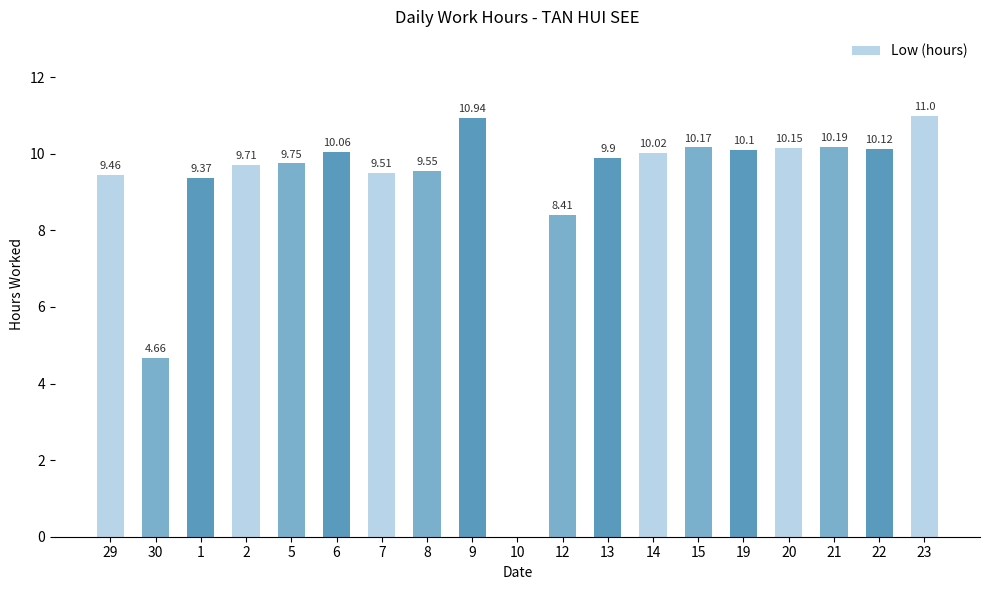

What is the change in value from 1 to 23?

+1.6